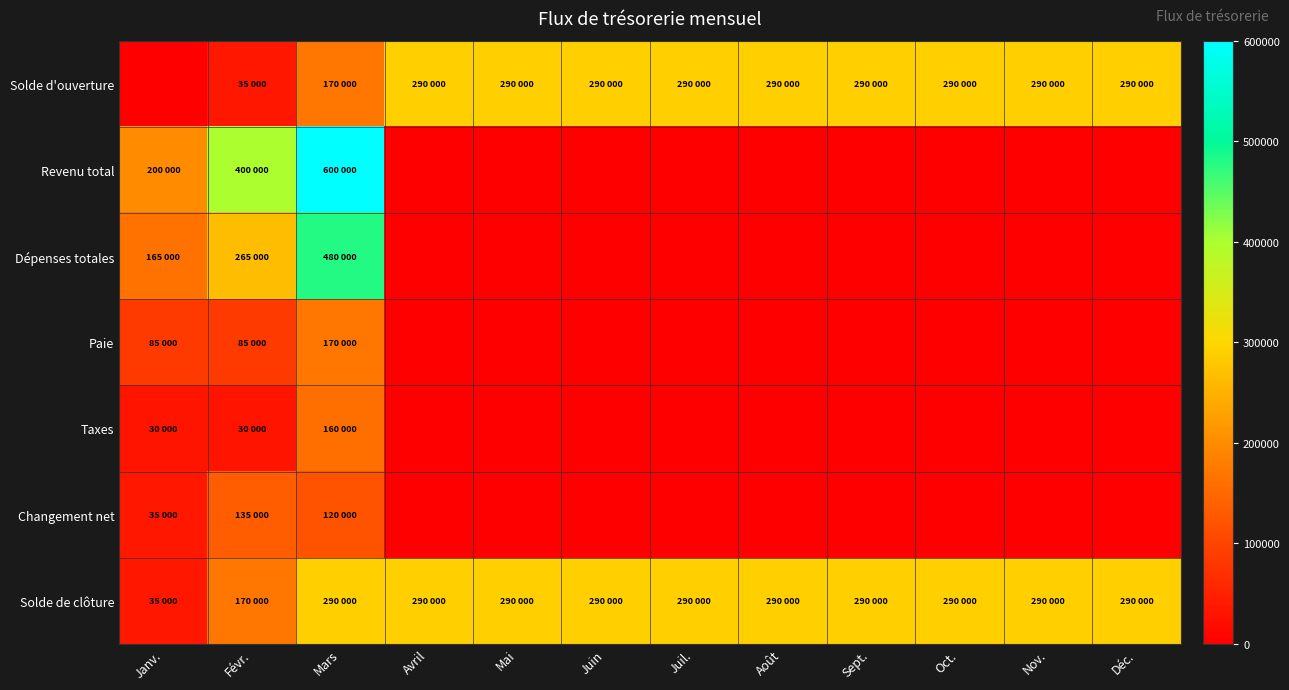

How many categories are shown in the chart?

12